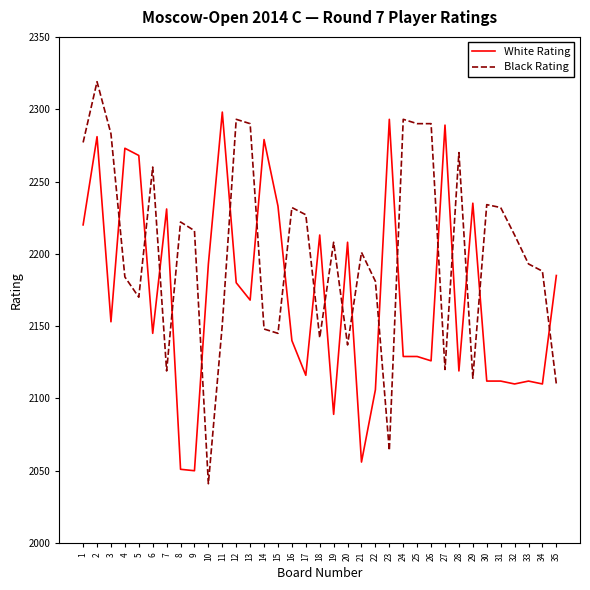

Which label corresponds to the largest value in the chart?

2